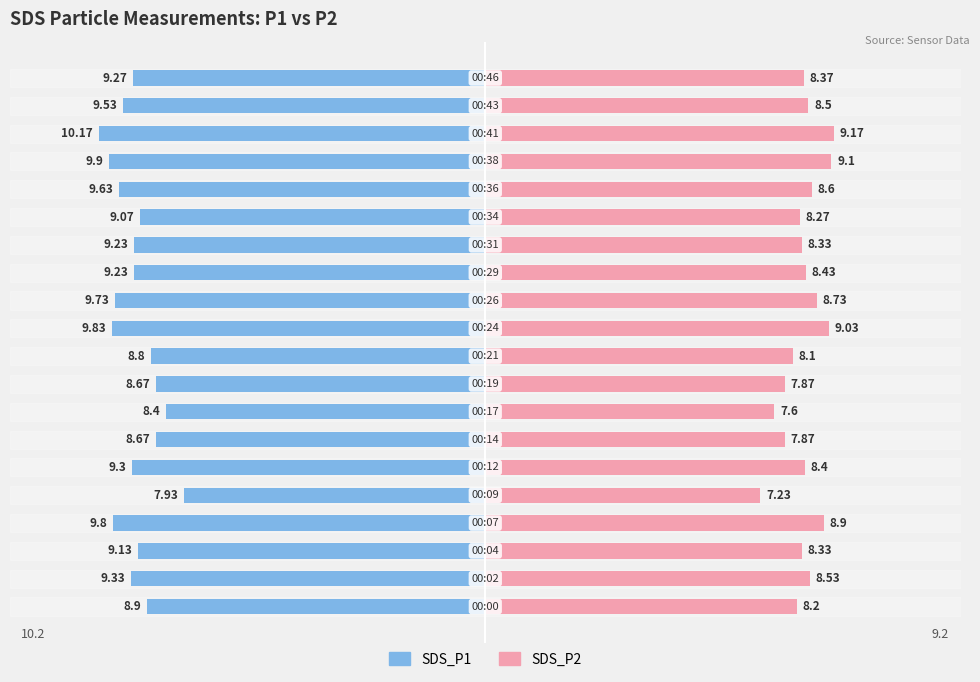

What is the average value of the SDS_P2 series?

8.4